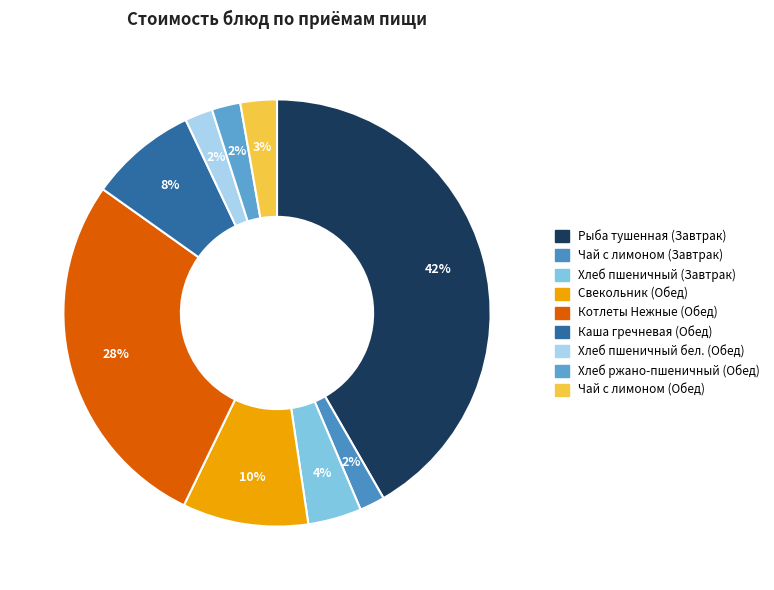

Which has a higher value, Хлеб пшеничный (Завтрак) or Свекольник (Обед)?

Свекольник (Обед)